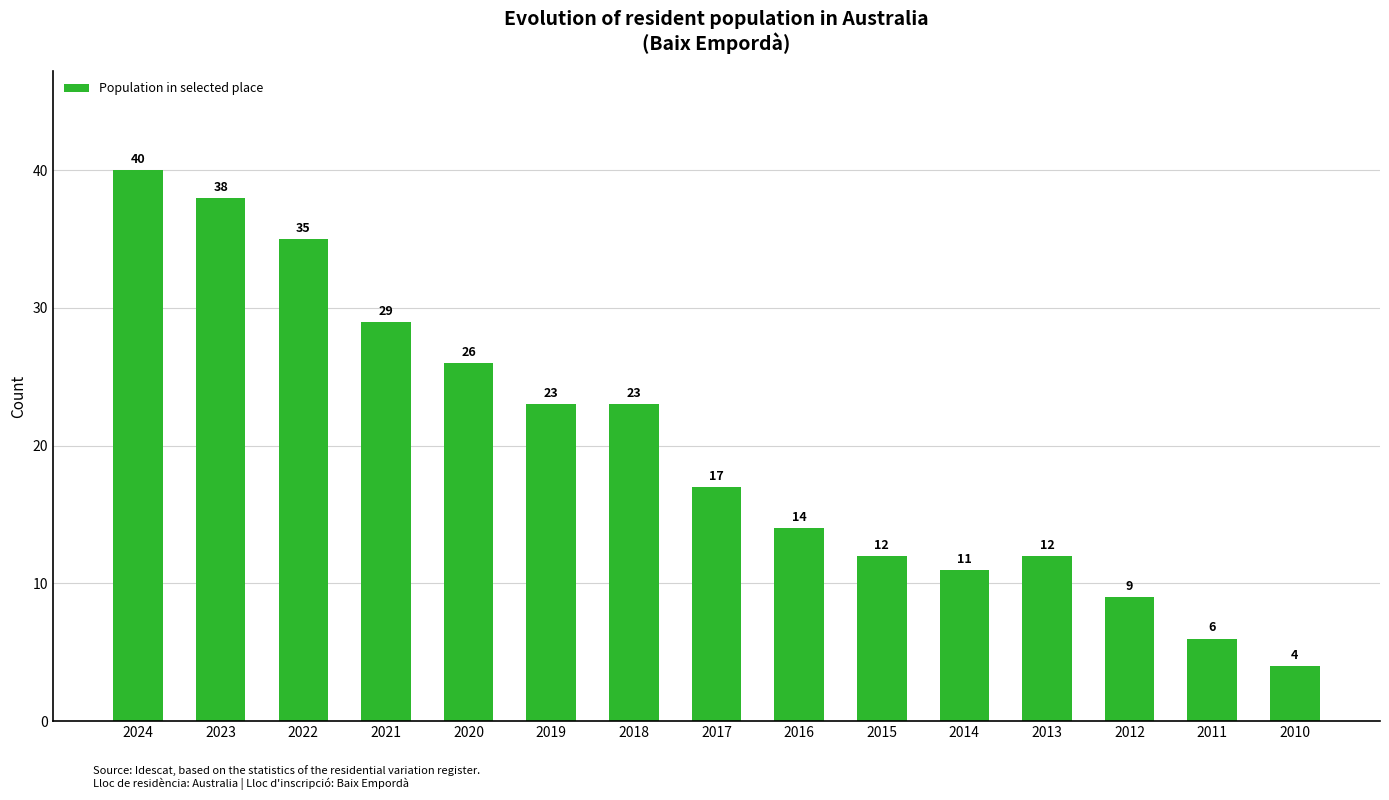

True or false: the data shows 14 at 2016.

True